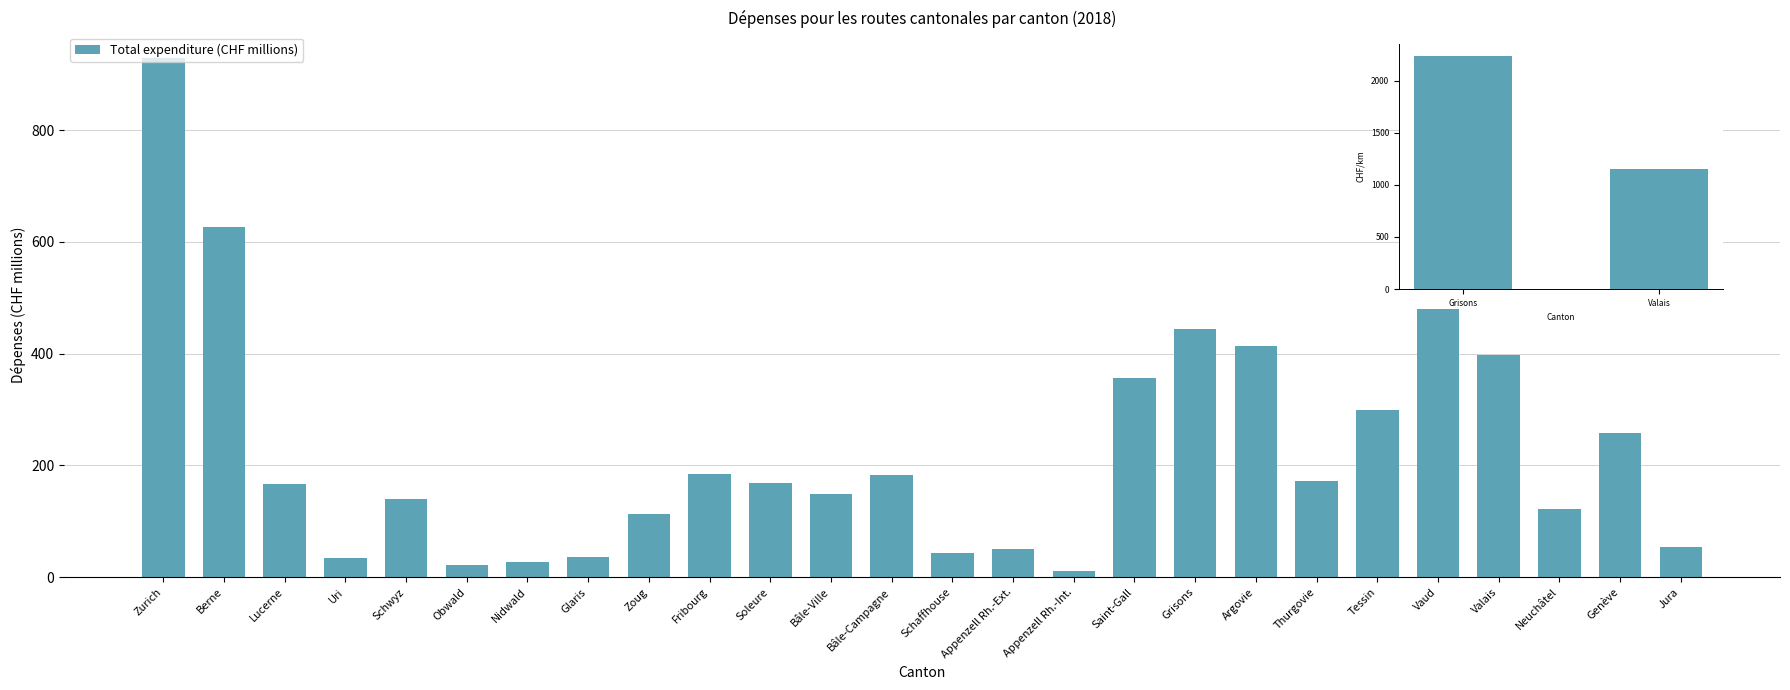

How many data points does each series have?

26